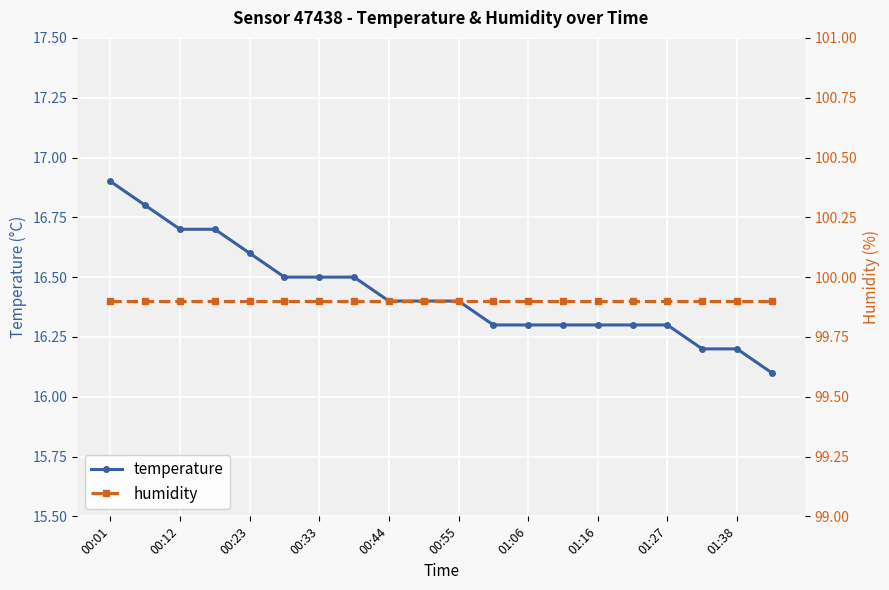

Which category has the highest value in the temperature series?

00:01